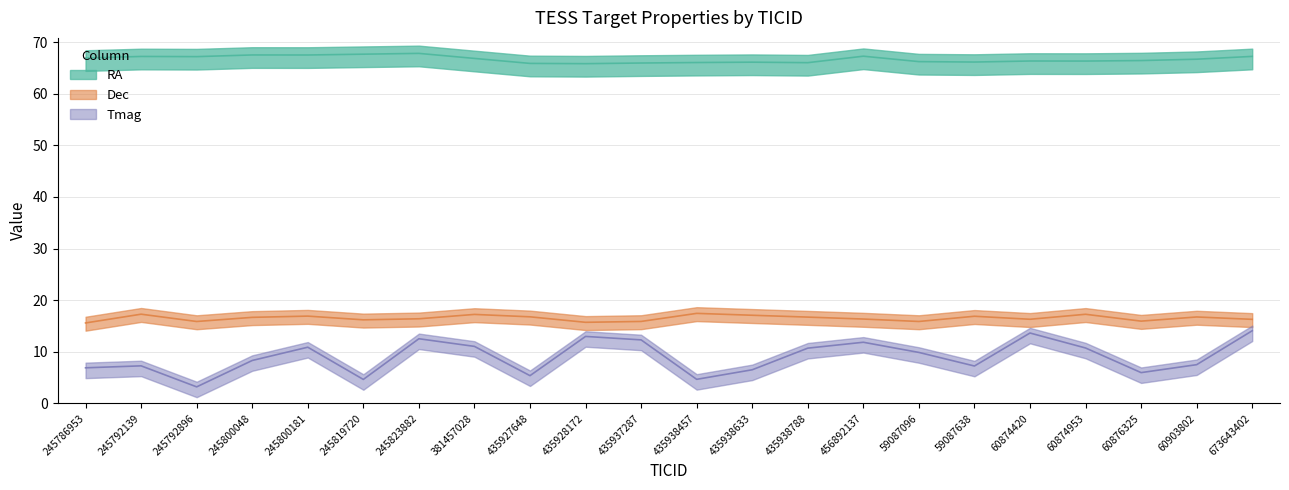

Reading left to right, transcribe all the data shown in this chart.

RA: 245786953=66.9	245792139=67.2	245792896=67.2	245800048=67.5	245800181=67.5	245819720=67.6	245823882=67.8	381457028=66.8	435927648=65.9	435928172=65.8	435937287=65.9	435938457=66.0	435938633=66.1	435938788=66.0	456892137=67.3	59087096=66.2	59087638=66.1	60874420=66.3	60874953=66.3	60876325=66.4	60903802=66.7	673643402=67.2
Dec: 245786953=15.6	245792139=17.3	245792896=15.9	245800048=16.7	245800181=16.9	245819720=16.2	245823882=16.4	381457028=17.2	435927648=16.8	435928172=15.7	435937287=15.9	435938457=17.4	435938633=17.1	435938788=16.7	456892137=16.3	59087096=15.9	59087638=16.9	60874420=16.3	60874953=17.3	60876325=15.9	60903802=16.7	673643402=16.3
Tmag: 245786953=6.9	245792139=7.3	245792896=3.2	245800048=8.3	245800181=10.9	245819720=4.7	245823882=12.5	381457028=11.1	435927648=5.4	435928172=13.0	435937287=12.3	435938457=4.7	435938633=6.5	435938788=10.7	456892137=11.8	59087096=9.9	59087638=7.2	60874420=13.6	60874953=10.7	60876325=6.0	60903802=7.5	673643402=14.1